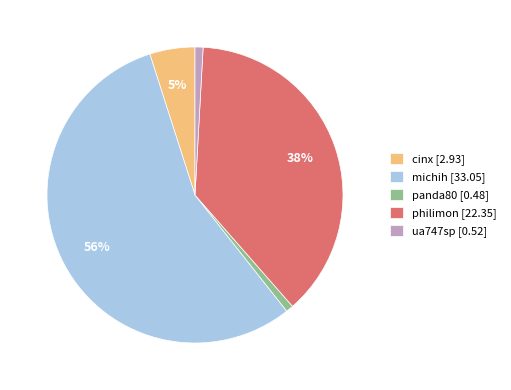

True or false: philimon accounts for 46% of the total.

False